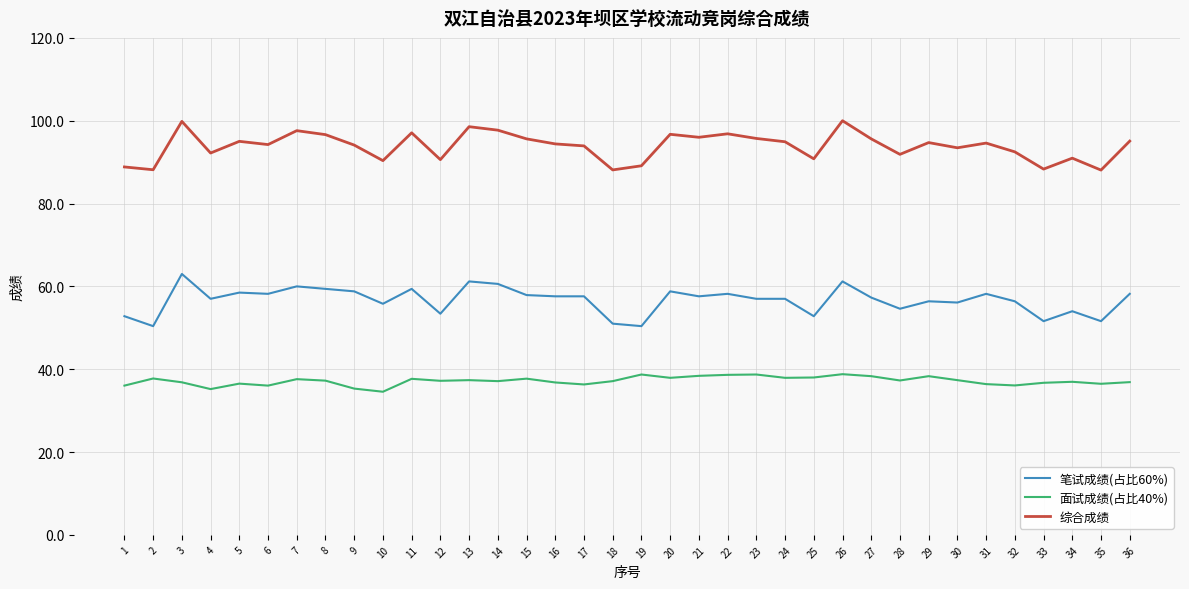

True or false: 综合成绩 and 面试成绩(占比40%) intersect in this chart.

False